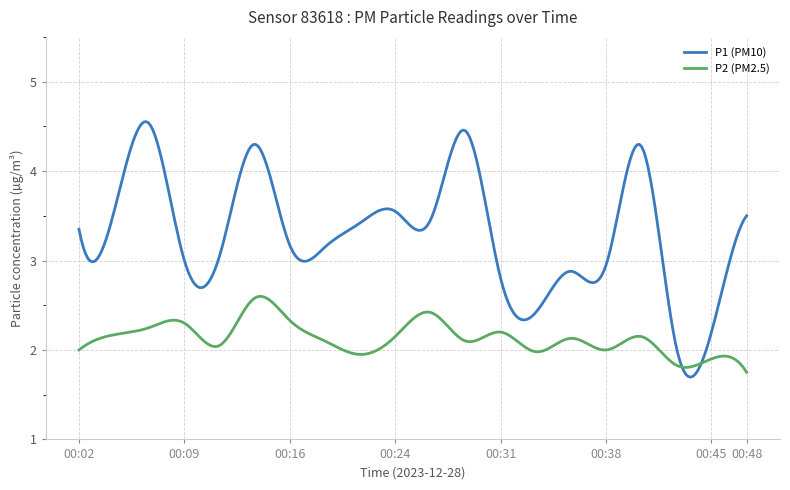

True or false: P1 (PM10) and P2 (PM2.5) cross at least once.

True